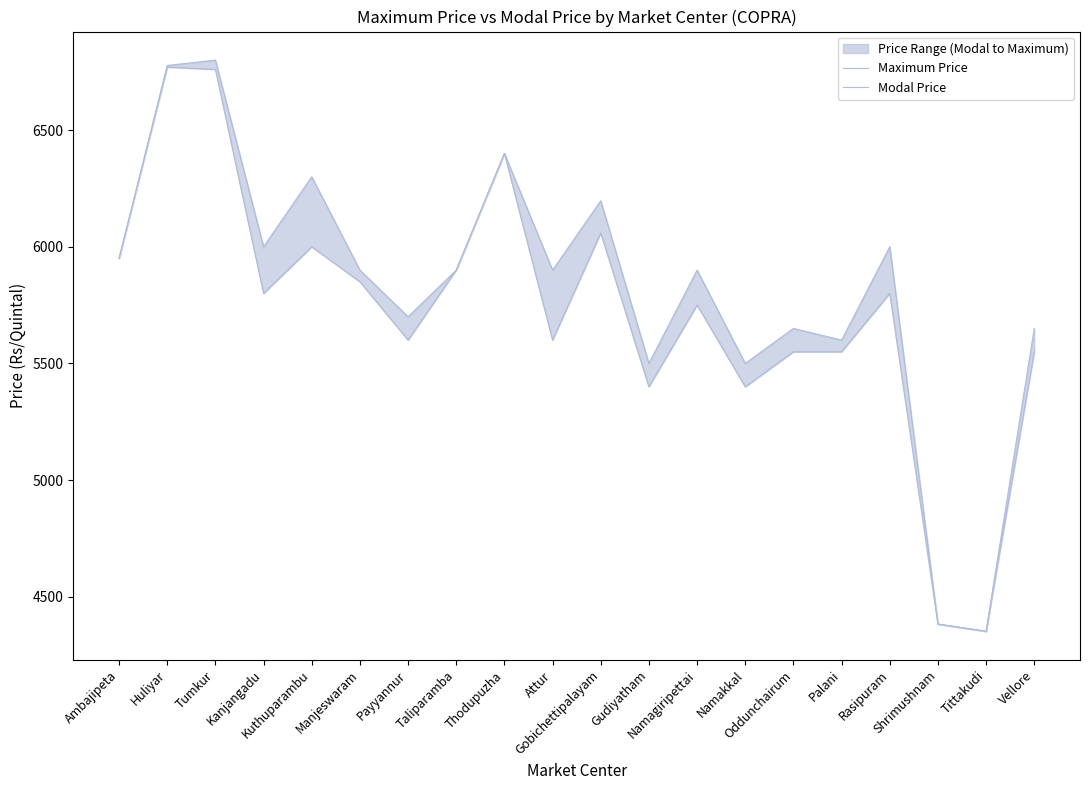

Which series has the largest total across all categories?

Maximum Price